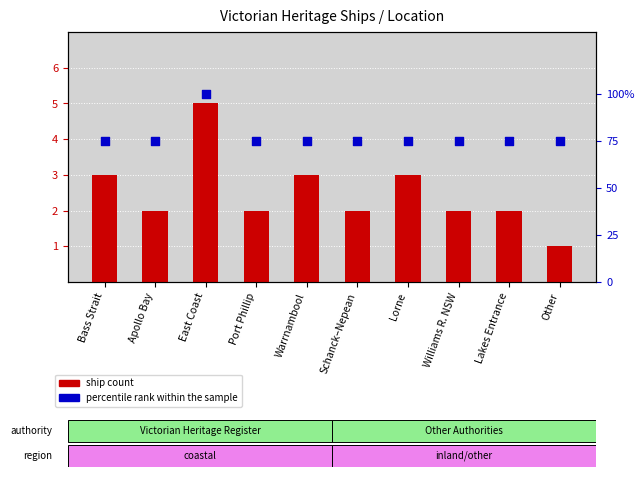

Which series reaches the minimum Y coordinate?

ship count